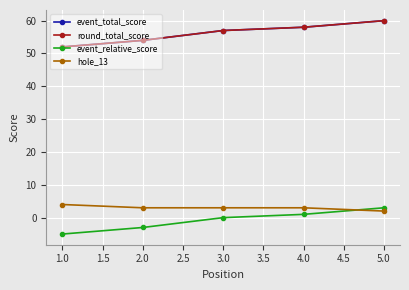

The round_total_score series shows 13 at 2.0. True or false?

False